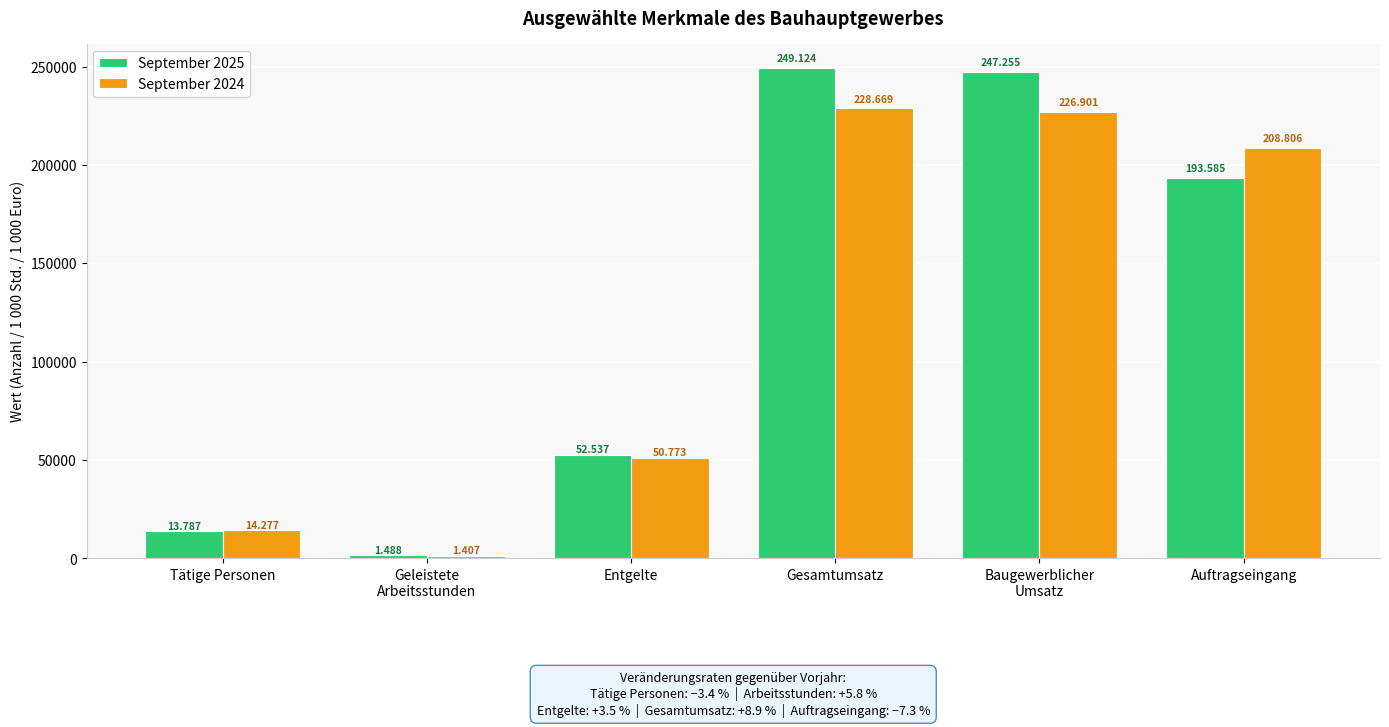

What are all the series names shown in the legend?

September 2025, September 2024